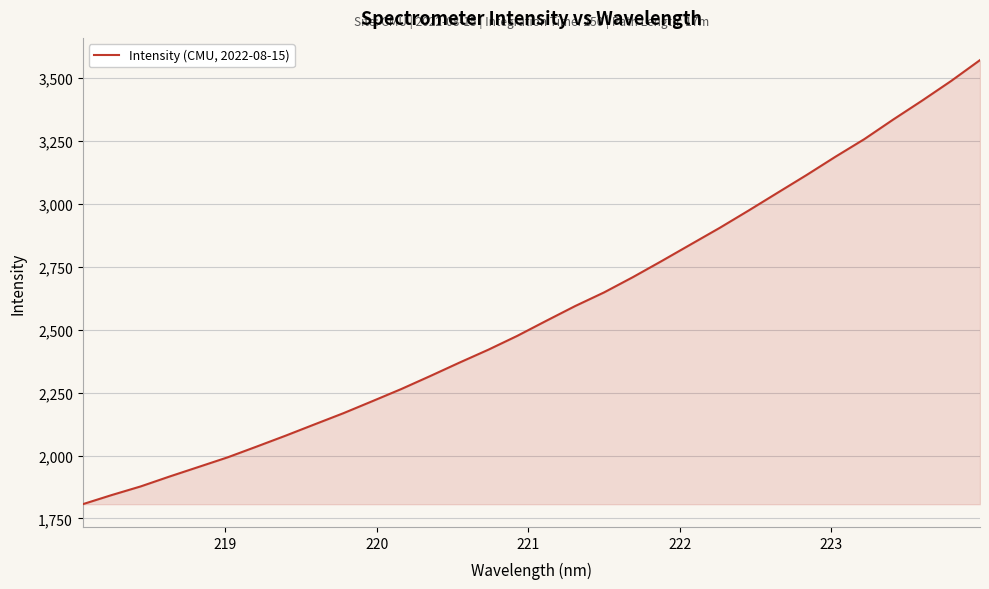

What is the maximum value shown in the chart?

3570.7